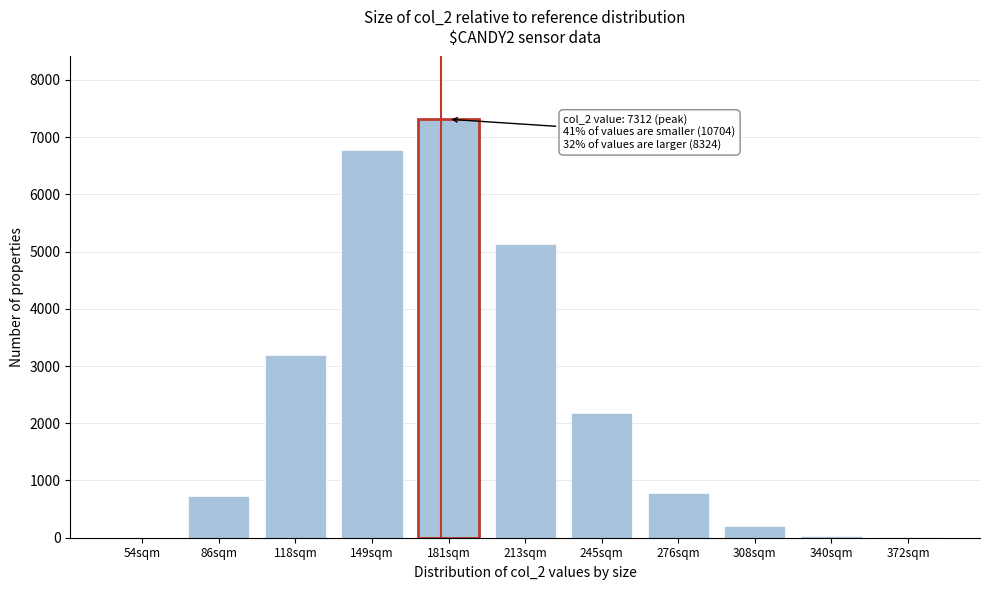

What is the change in value from 213sqm to 308sqm?

-4923